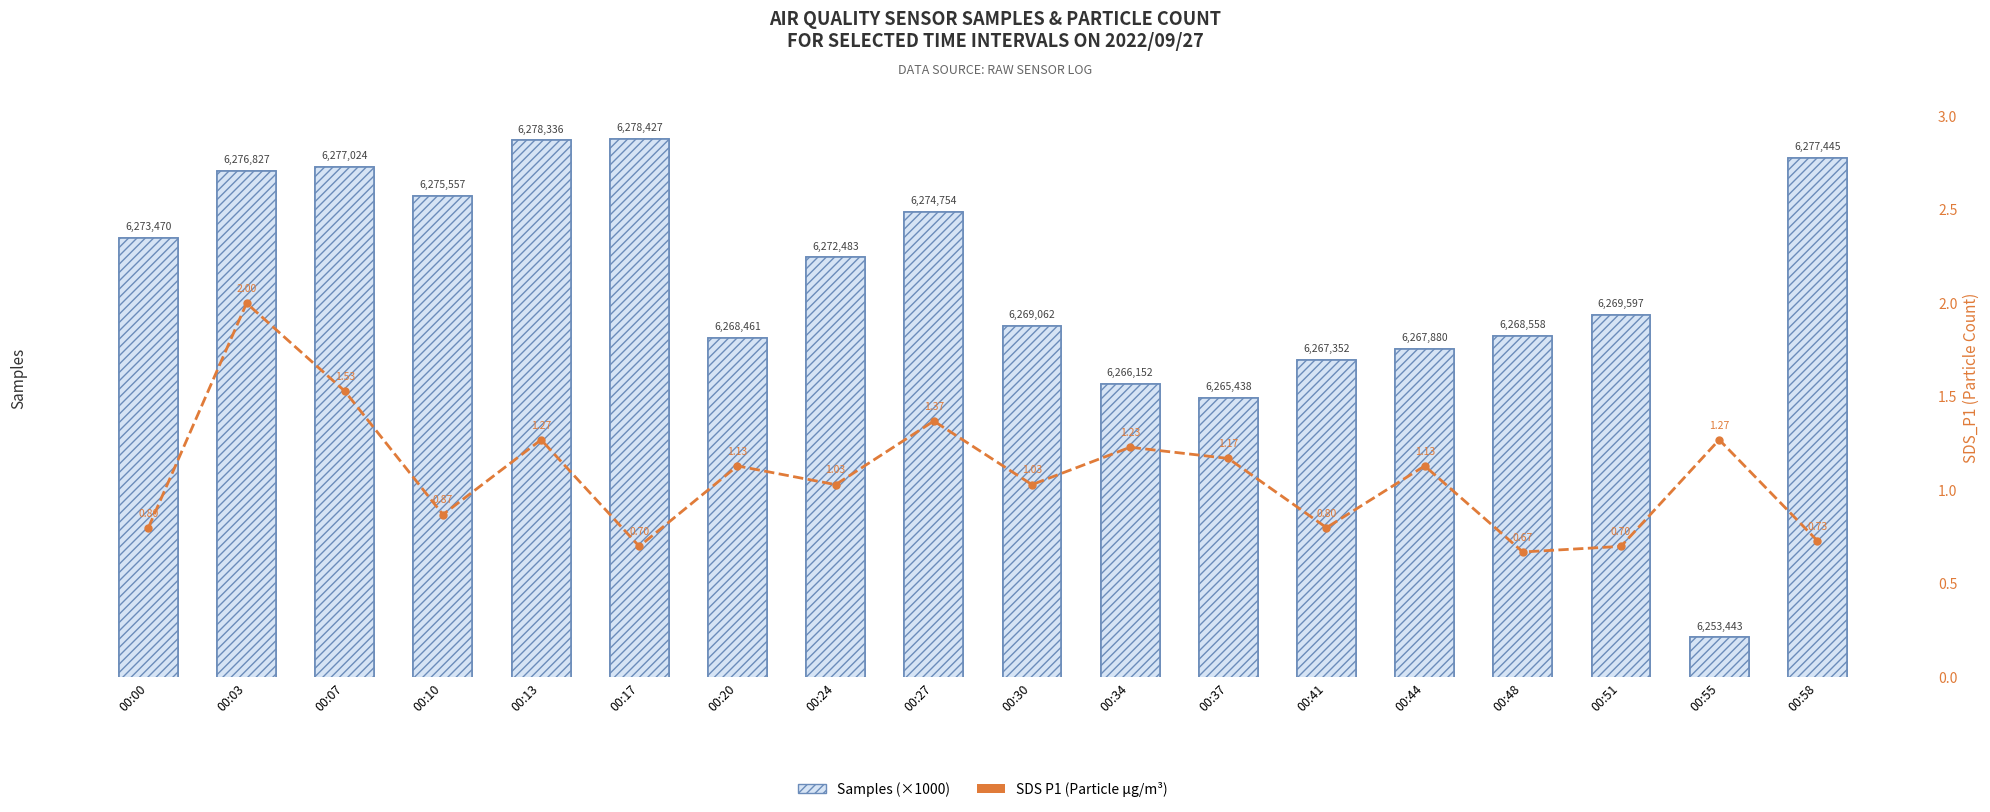

At which label does Samples (×1000) reach its peak?

00:17